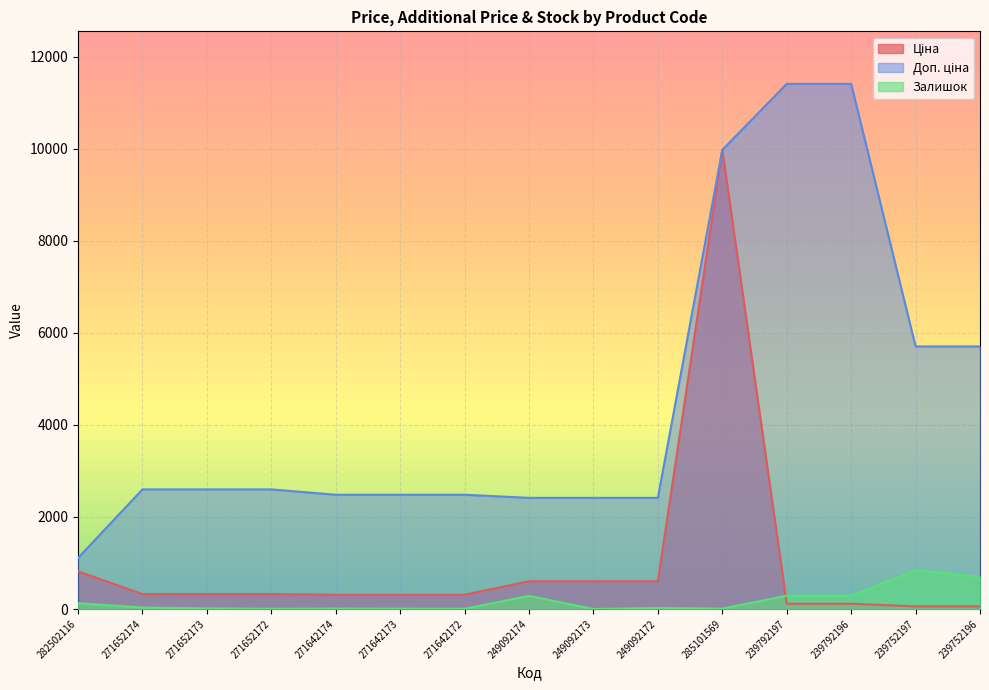

What is the difference between the highest and lowest values at 239792197?

11295.9